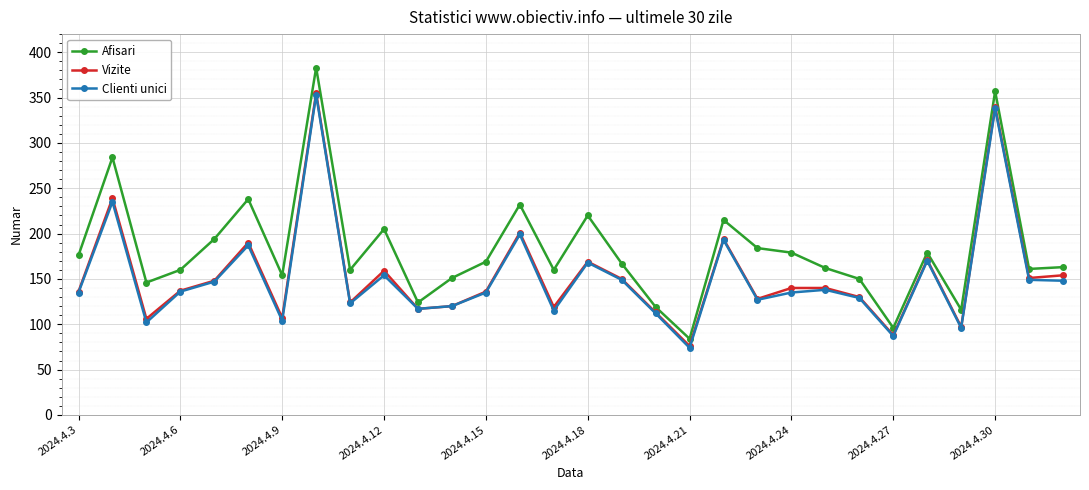

What is the smallest value displayed?

74